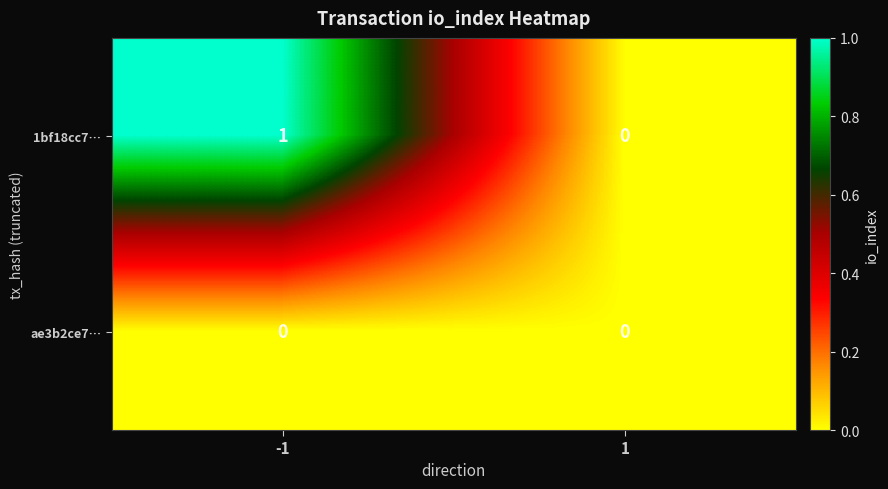

The value of ae3b2ce7… at 1 is 0. True or false?

True